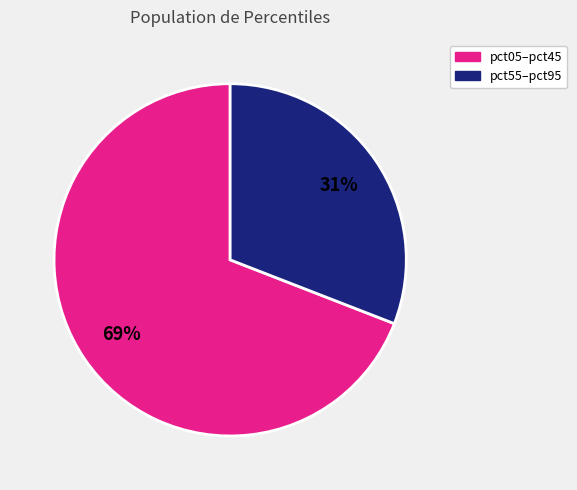

To the nearest percent, what is the difference between the largest and smallest slice percentages?

38%